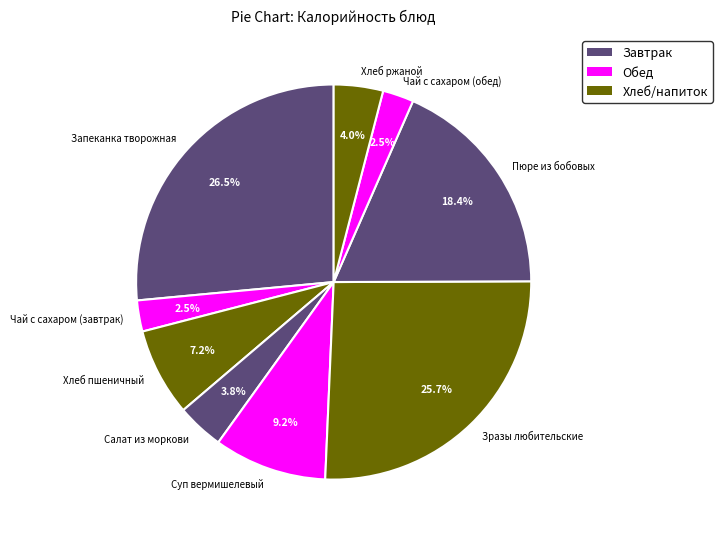

To the nearest percent, what is the difference between the largest and smallest slice percentages?

24%